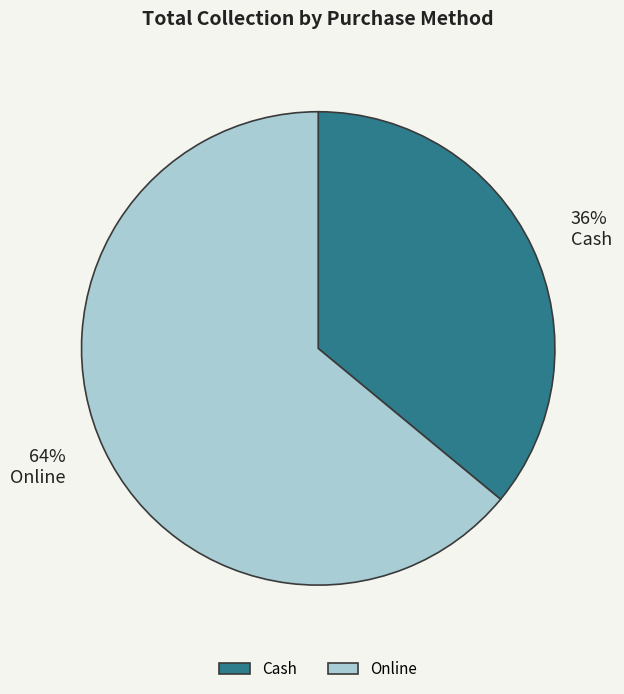

Which category accounts for the majority?

Online